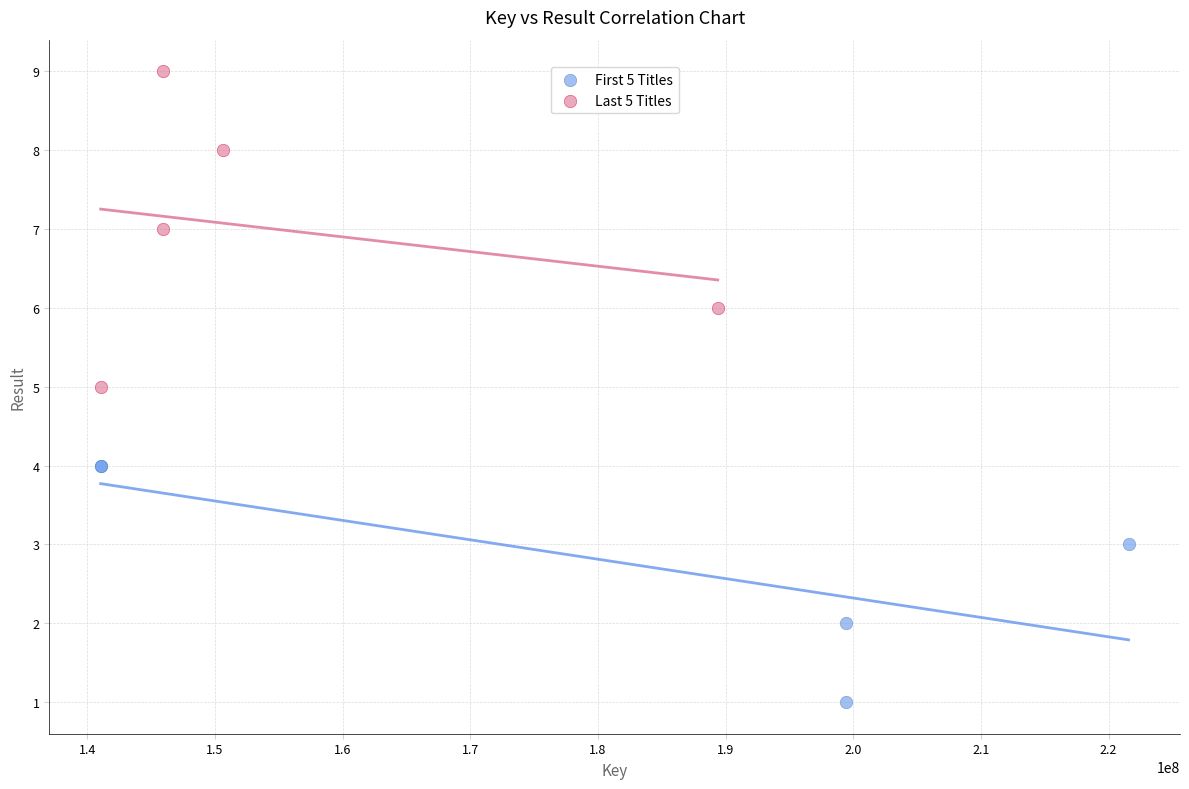

Which series has the widest spread of Y values?

Last 5 Titles